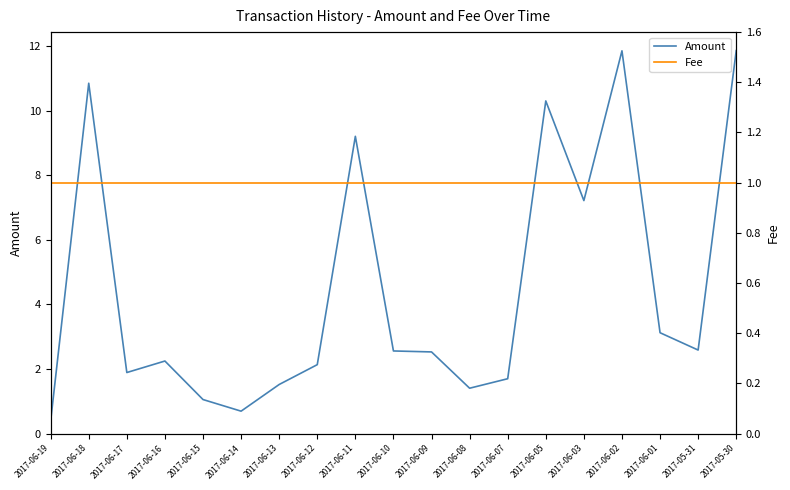

What are all the series names shown in the legend?

Amount, Fee